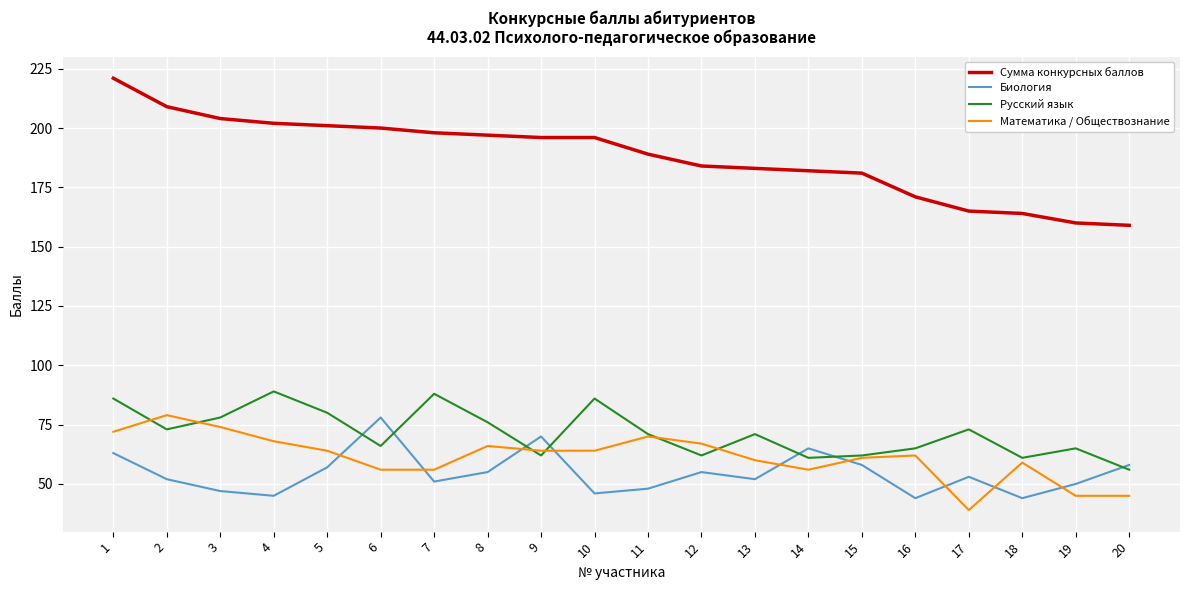

What is the lowest value of the Математика / Обществознание series?

39